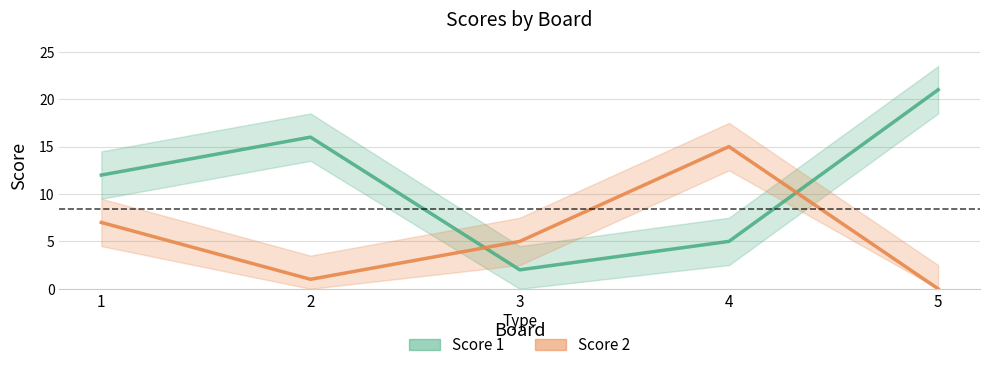

The Score 1 series shows 12 at 5. True or false?

False